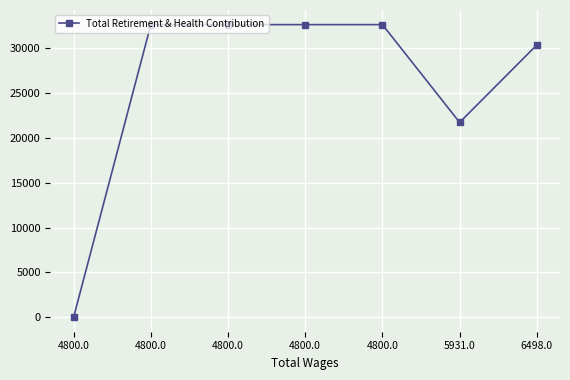

How many categories are shown in the chart?

7